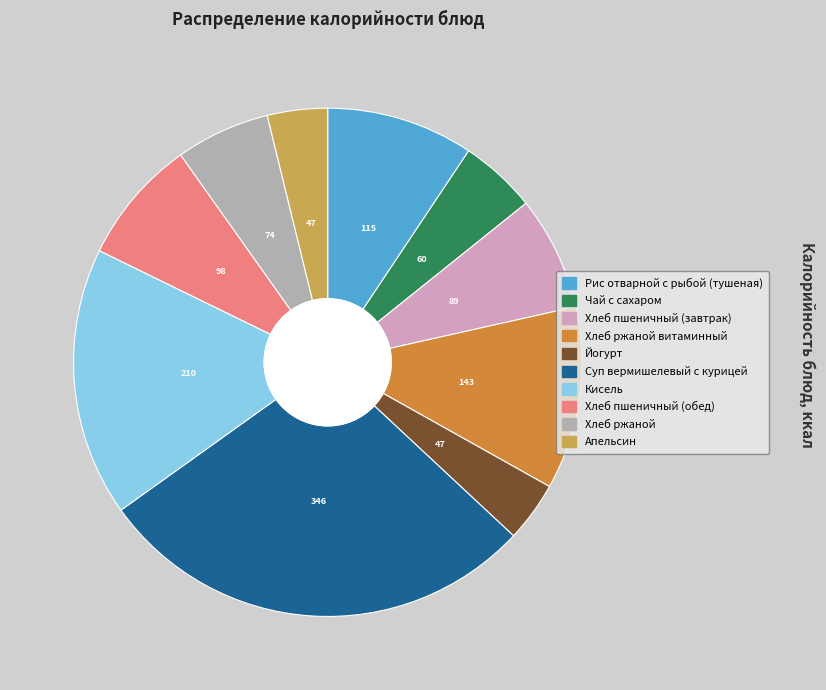

Is there a majority slice in this chart?

No